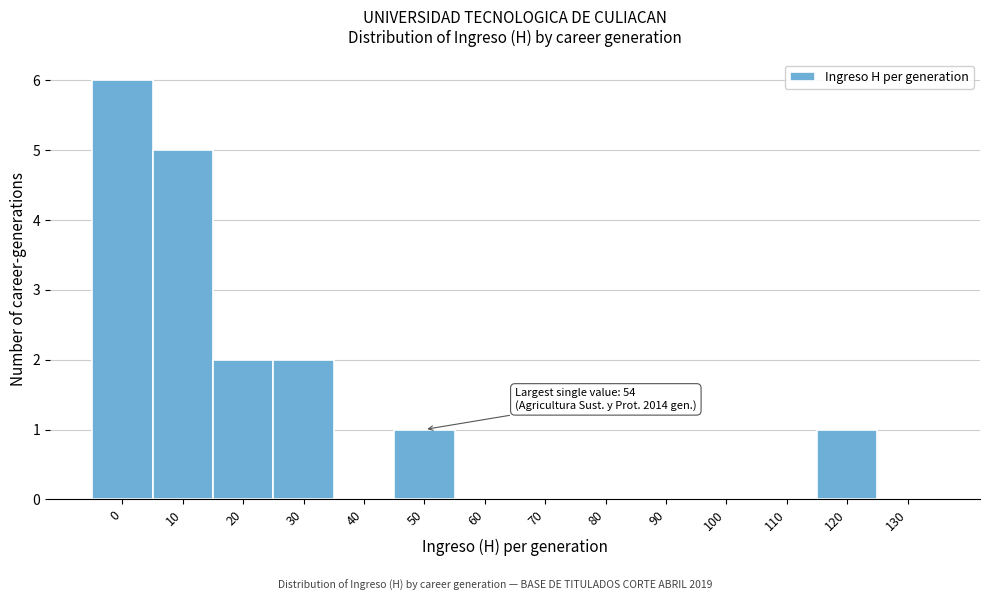

Reading left to right, what are all the values shown in this chart?

0=6	10=5	20=2	30=2	40=0	50=1	60=0	70=0	80=0	90=0	100=0	110=0	120=1	130=0